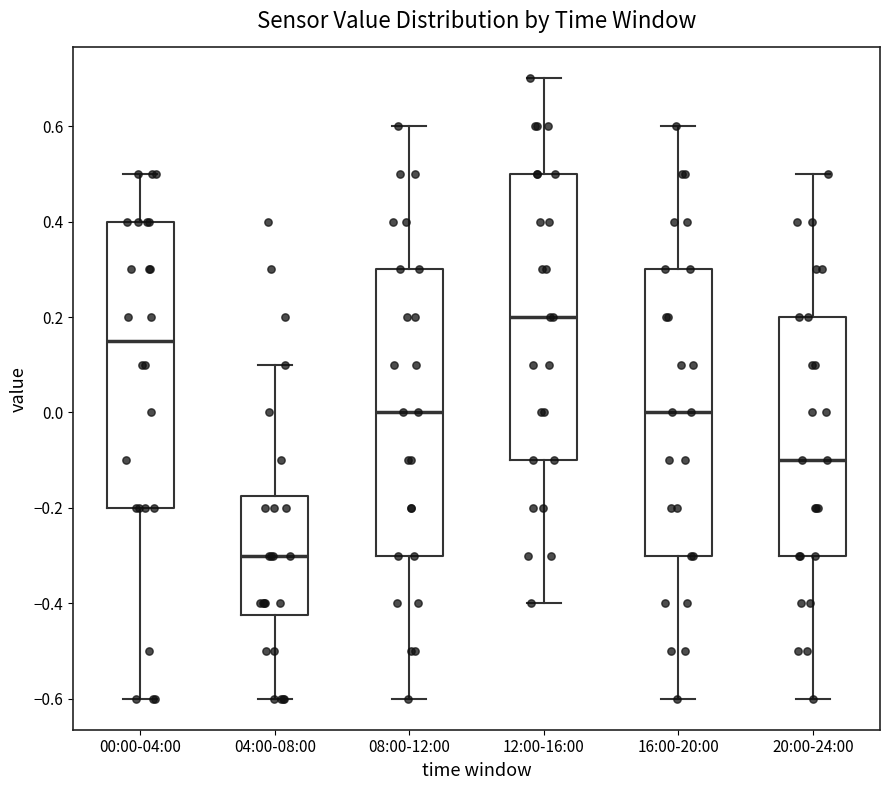

Reading left to right, transcribe this box plot: for each box, give where its median line is, the range the box spans, and where its two whiskers end, as read against the y-axis. The values are not printed on the chart, so give them approximately, as read against the axis.

00:00-04:00: median 0.16, box -0.20 to 0.40, whiskers -0.60 to 0.50
04:00-08:00: median -0.30, box -0.42 to -0.18, whiskers -0.60 to 0.10
08:00-12:00: median 0.00, box -0.30 to 0.30, whiskers -0.60 to 0.60
12:00-16:00: median 0.20, box -0.10 to 0.50, whiskers -0.40 to 0.70
16:00-20:00: median 0.00, box -0.30 to 0.30, whiskers -0.60 to 0.60
20:00-24:00: median -0.10, box -0.30 to 0.20, whiskers -0.60 to 0.50